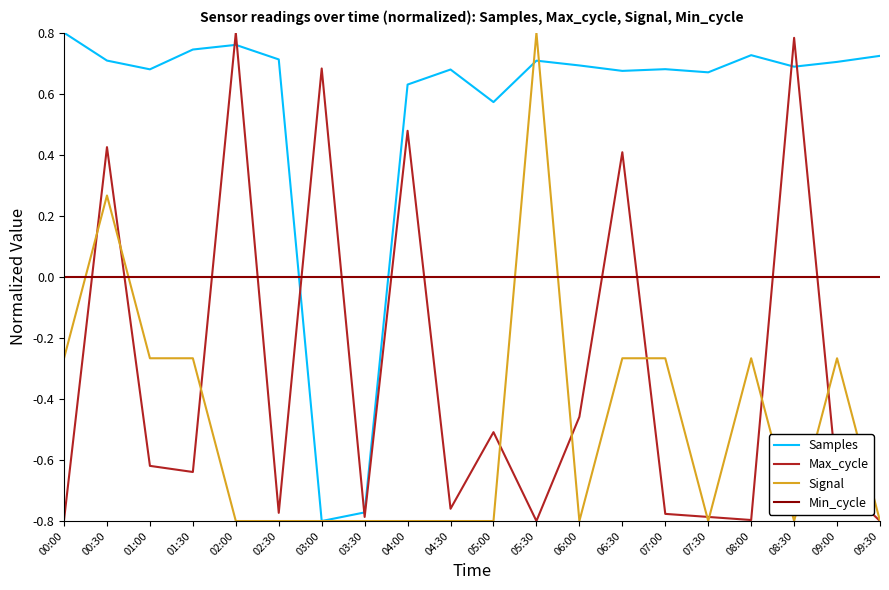

What is the difference between the highest and lowest values at 09:00?

1.4